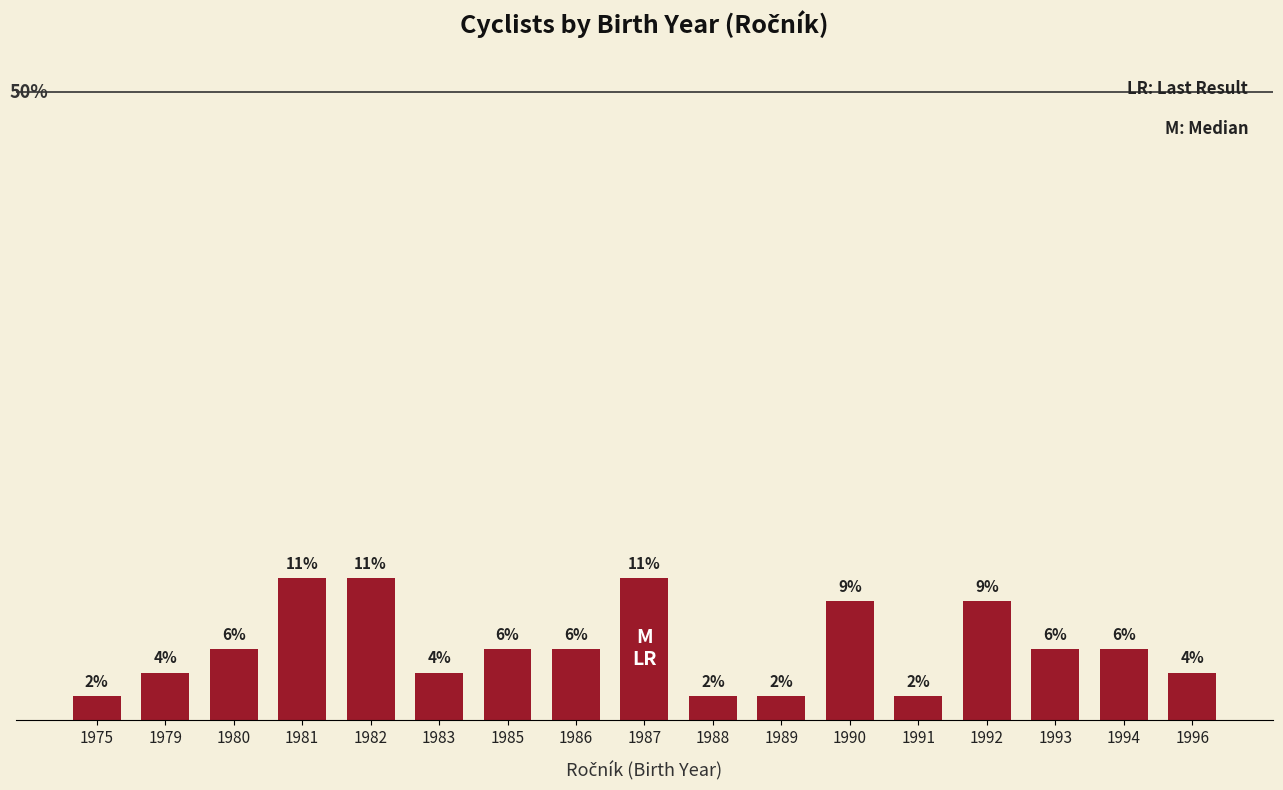

Reading right to left, list all the values displayed in this chart.

1996=3.8	1994=5.7	1993=5.7	1992=9.4	1991=1.9	1990=9.4	1989=1.9	1988=1.9	1987=11.3	1986=5.7	1985=5.7	1983=3.8	1982=11.3	1981=11.3	1980=5.7	1979=3.8	1975=1.9